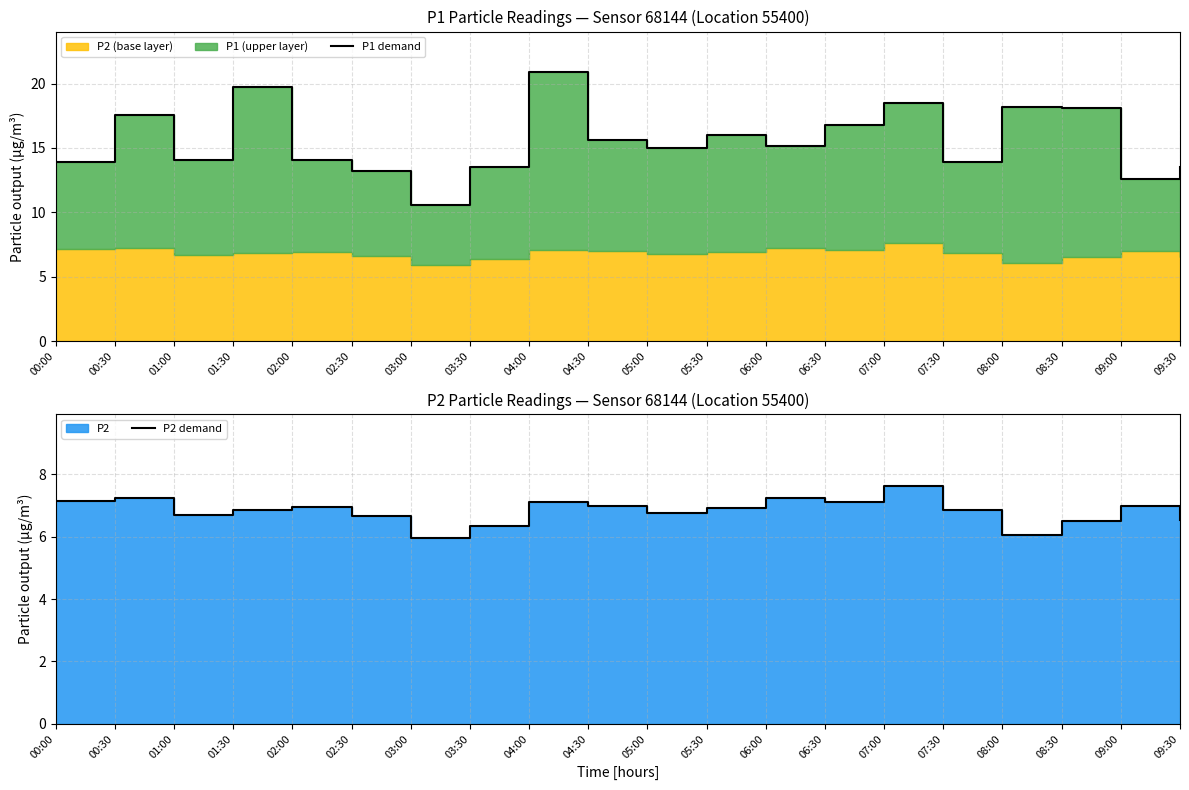

What is the average value of the P2 demand series?

6.8